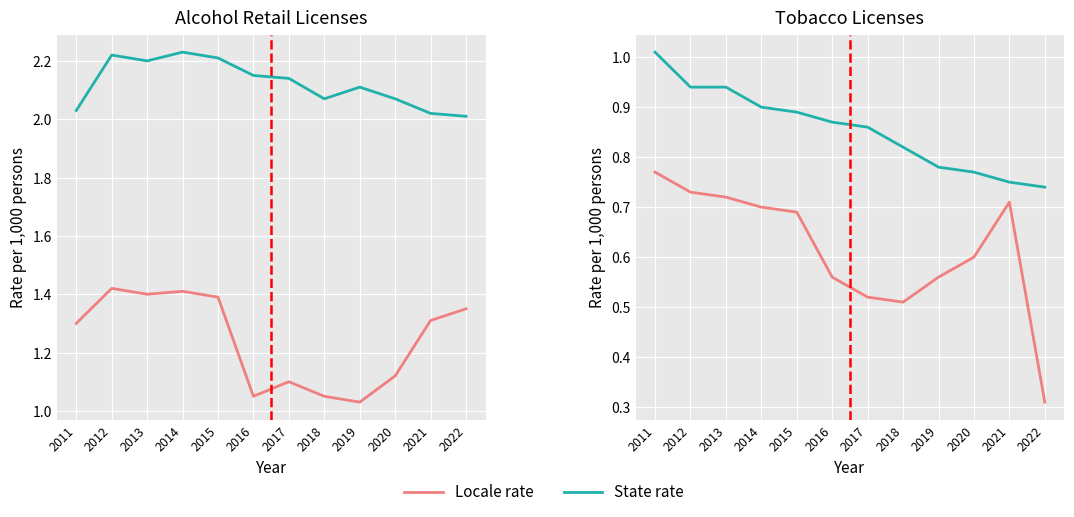

Is this an area chart (filled region under the line)?

No